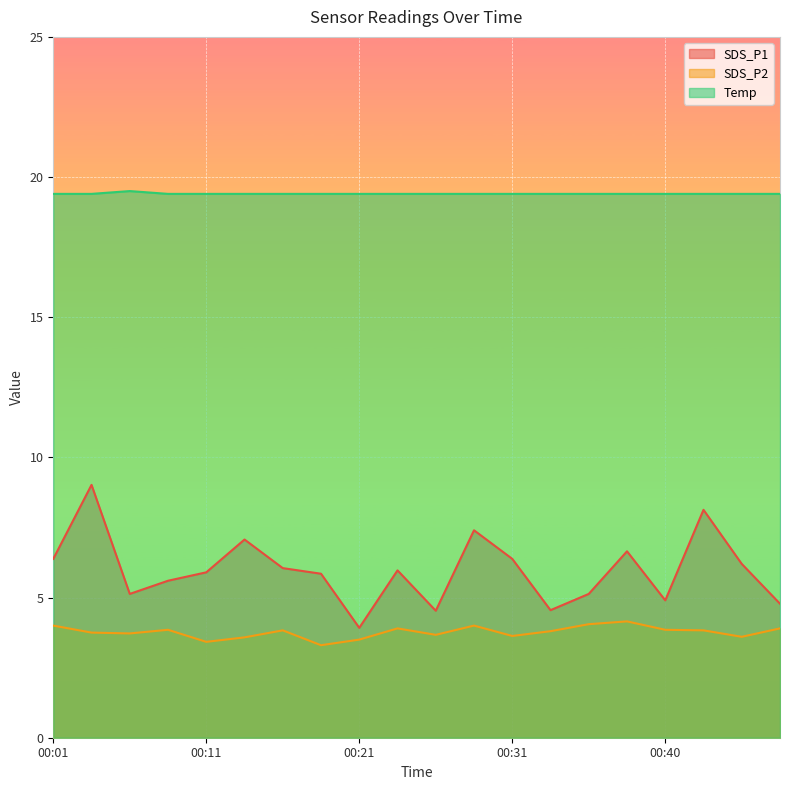

At which label does Temp reach its minimum?

00:01